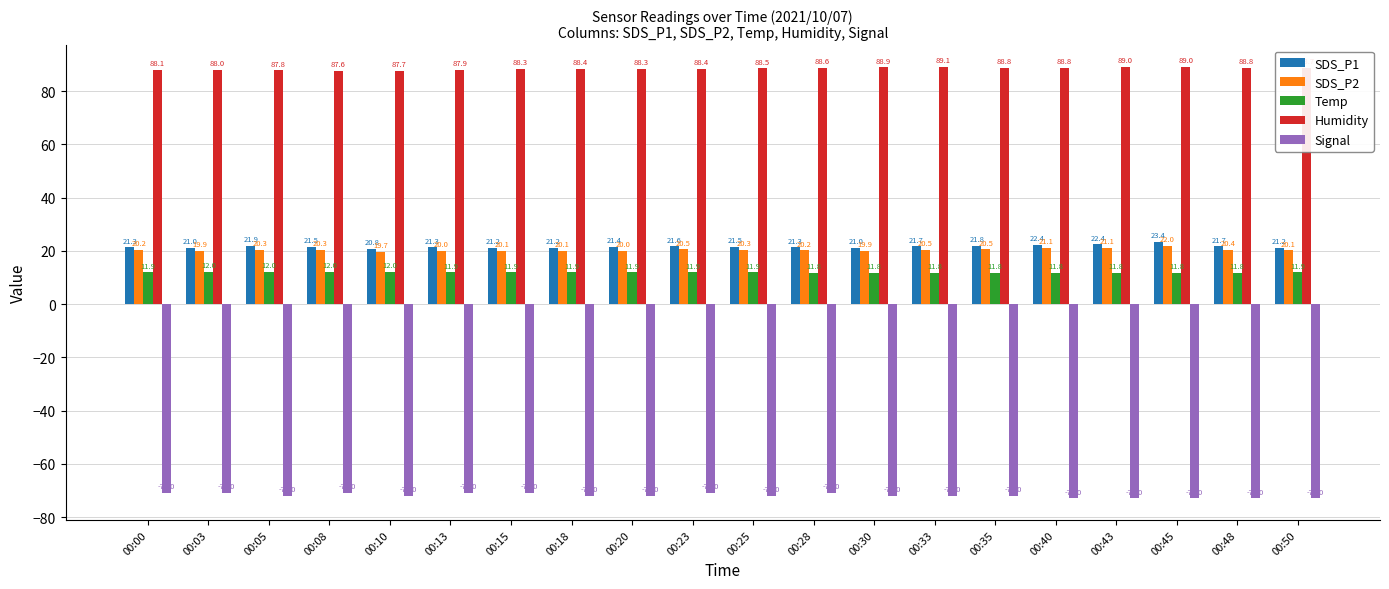

What is the minimum value for Humidity?

87.6